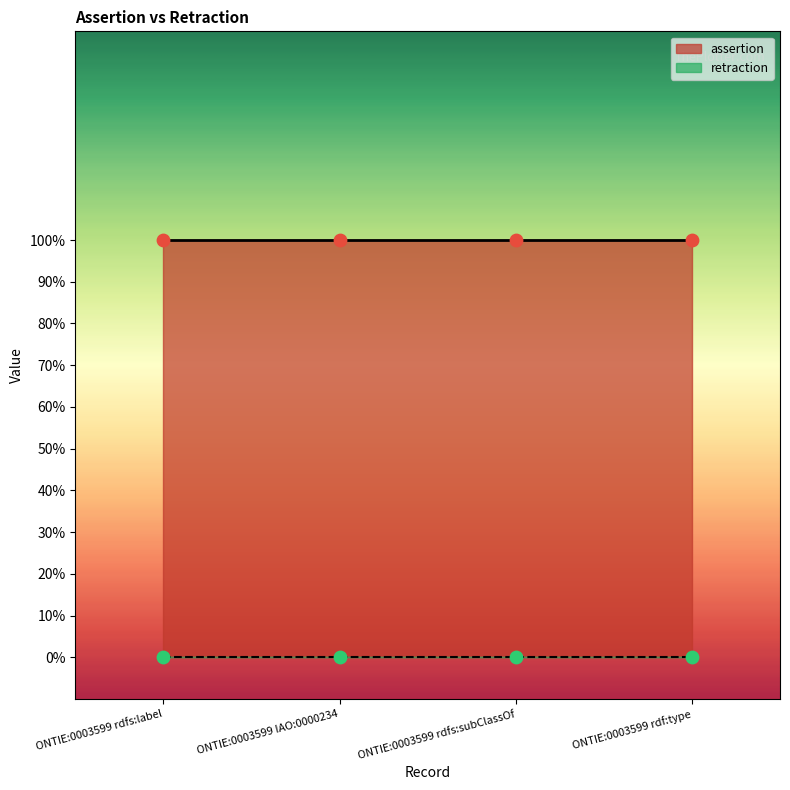

Is the value of retraction at ONTIE:0003599 rdfs:subClassOf greater than the value of assertion at ONTIE:0003599 IAO:0000234?

No